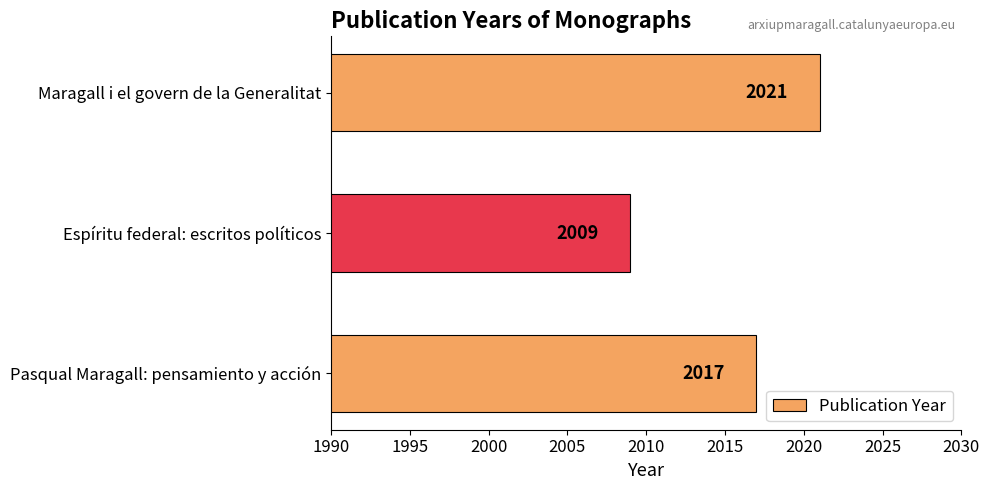

Rank the categories by value from lowest to highest.

Espíritu federal: escritos políticos, Pasqual Maragall: pensamiento y acción, Maragall i el govern de la Generalitat